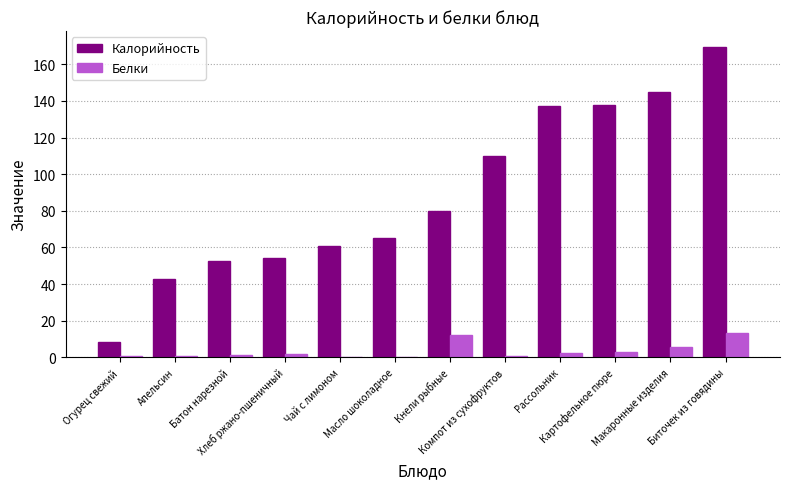

Which series has the widest spread of values?

Калорийность